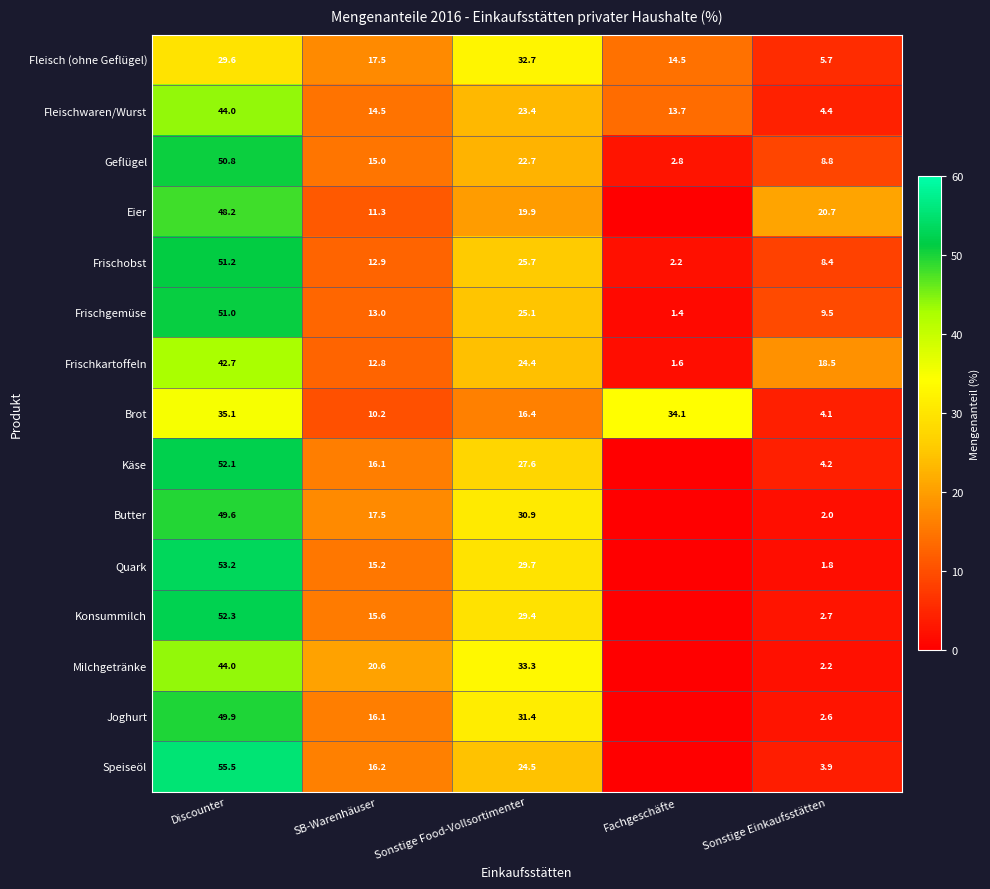

True or false: Fleisch (ohne Geflügel) has a value of 4.0 at Fachgeschäfte.

False